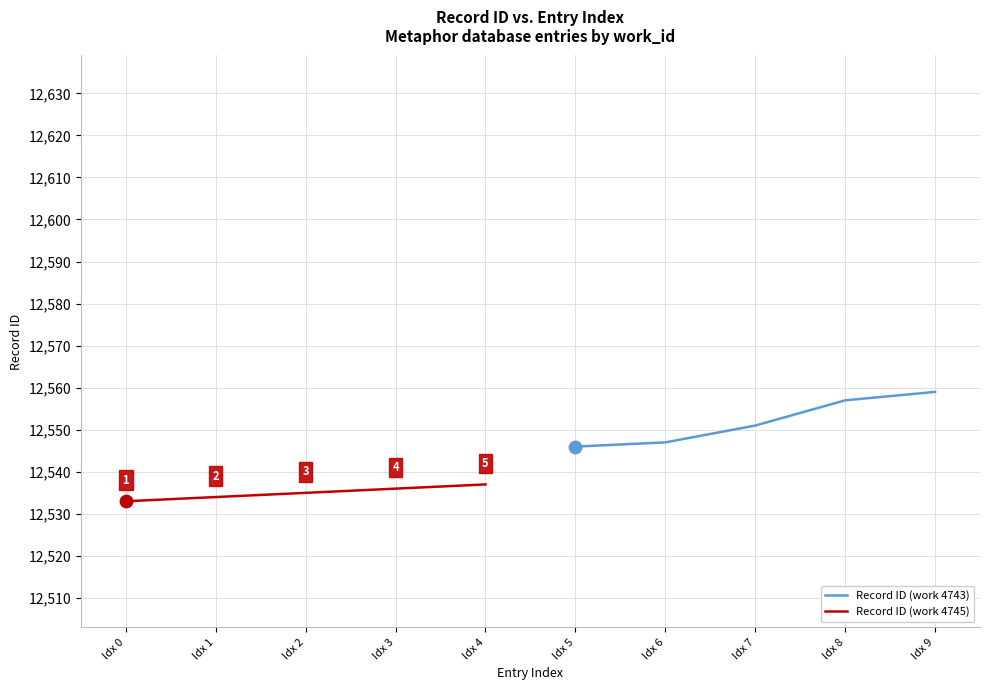

Which series has the widest spread of Y values?

Record ID (work 4743)